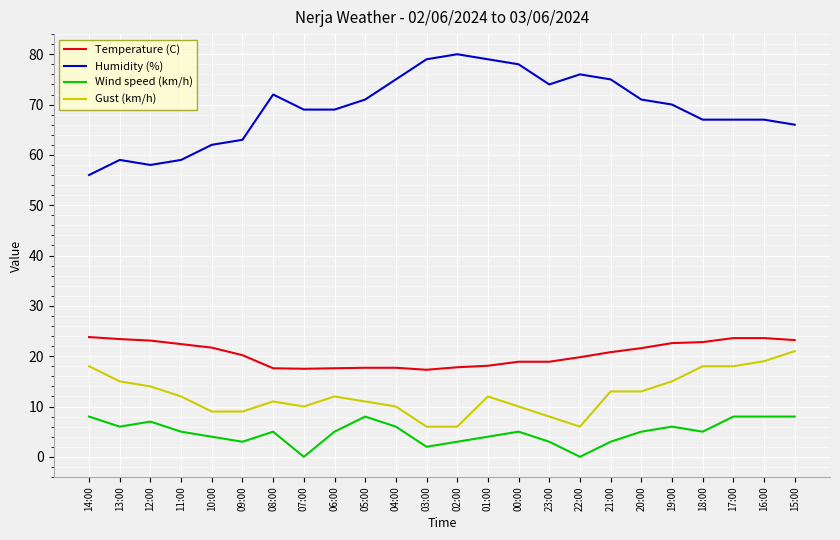

List the series in order of their peak value, highest first.

Humidity (%), Temperature (C), Gust (km/h), Wind speed (km/h)